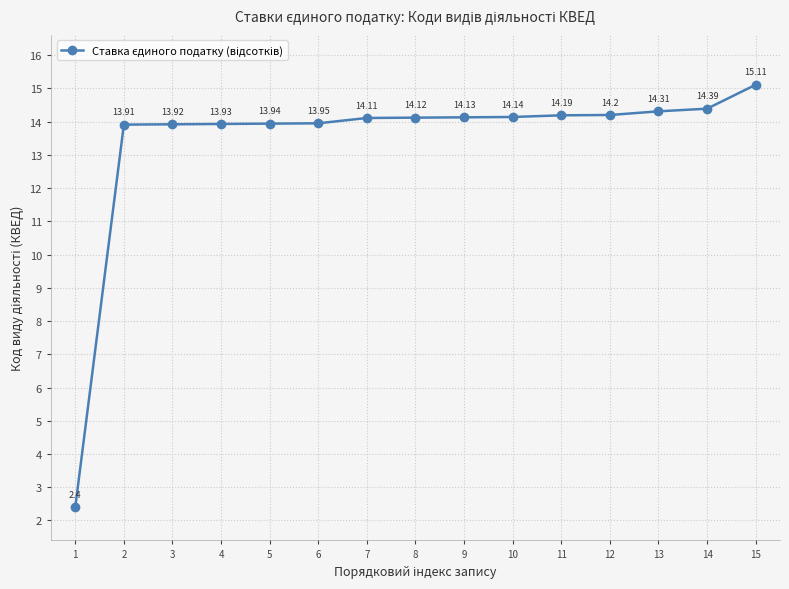

What is the difference between the second highest and second lowest values?

0.5